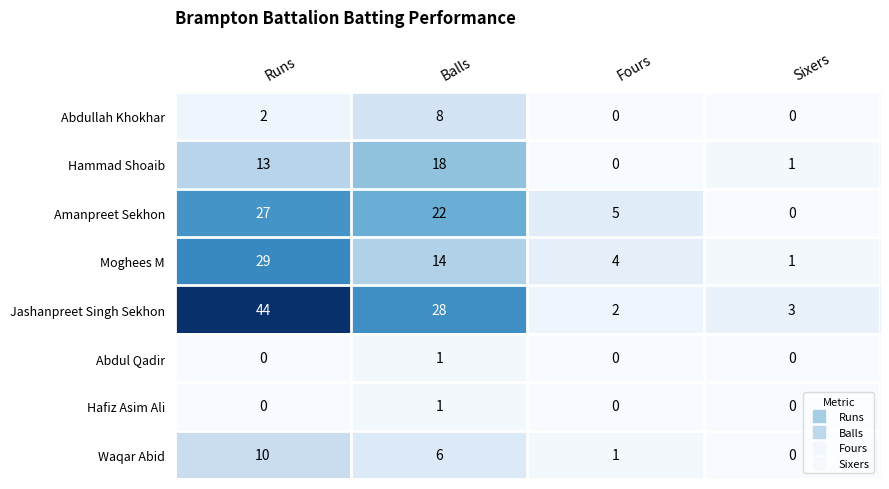

What is the sum of the Waqar Abid values at Balls and Fours?

7